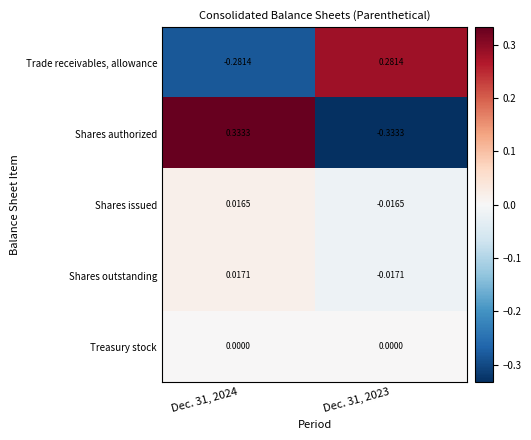

Rank the series at Dec. 31, 2023 from highest to lowest value.

Trade receivables, allowance, Treasury stock, Shares issued, Shares outstanding, Shares authorized